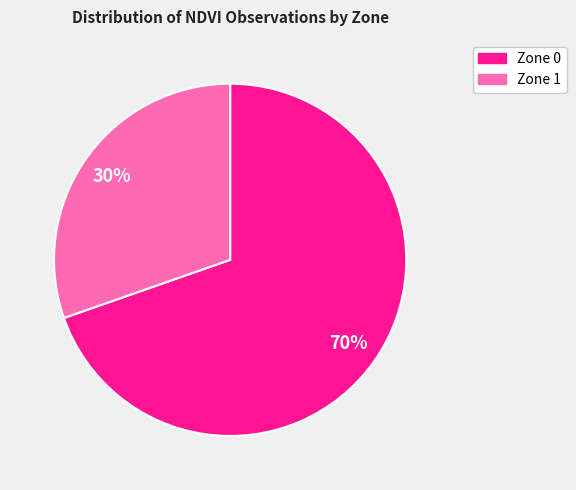

How many slices are in this pie chart?

2